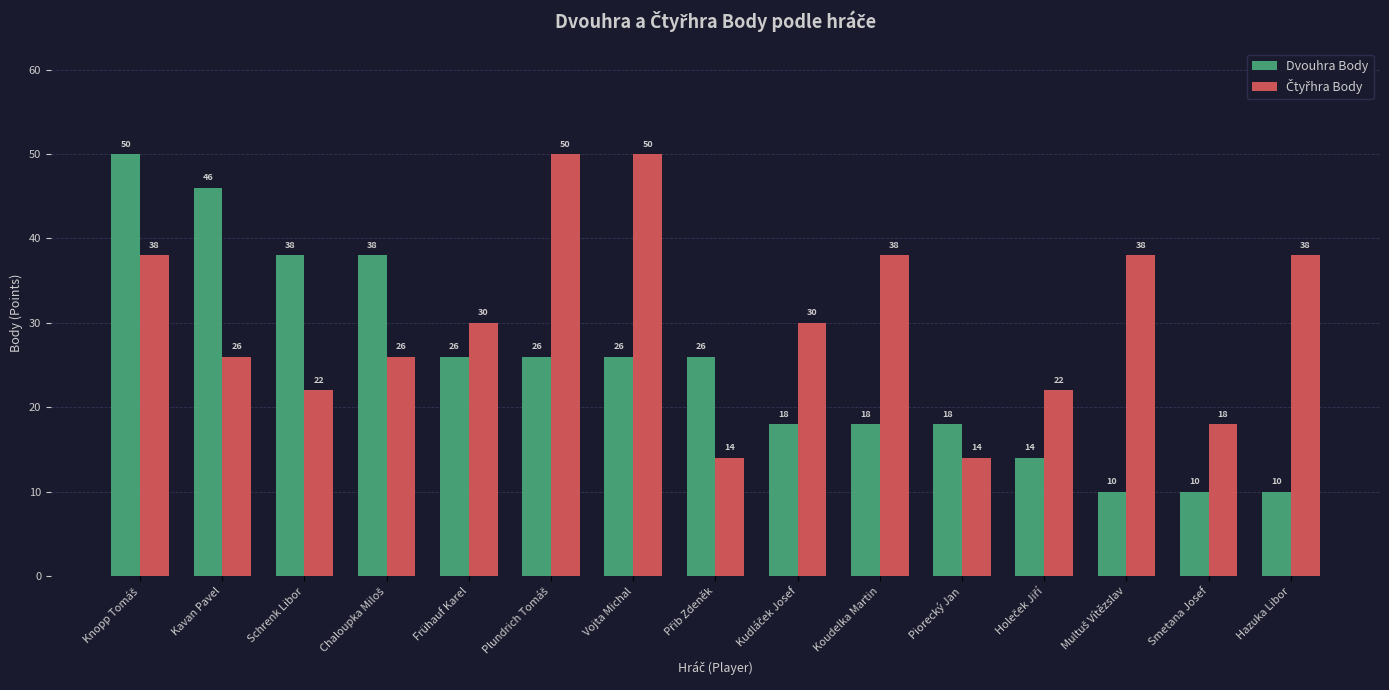

What value does the Dvouhra Body series have at Koudelka Martin?

18